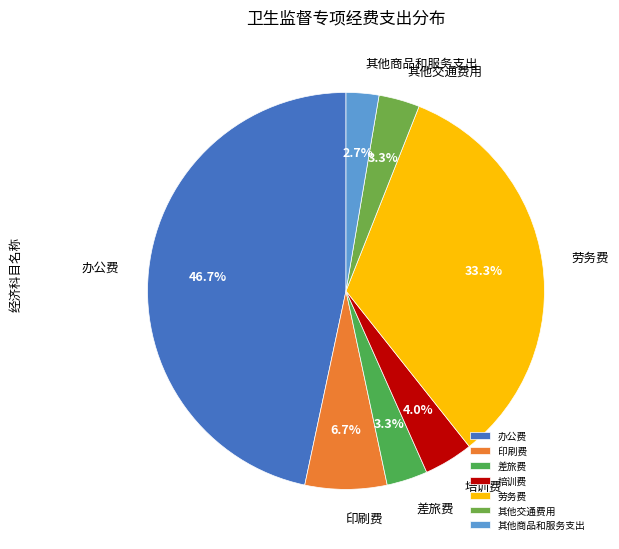

To the nearest percent, what is the difference between the 其他商品和服务支出 and 其他交通费用 slice percentages?

1%